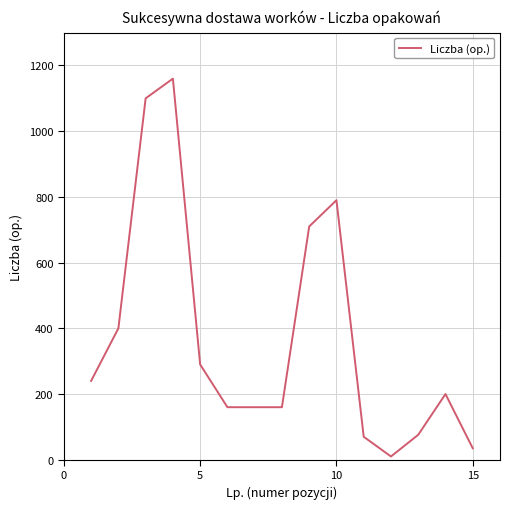

What is the greatest value displayed?

1160